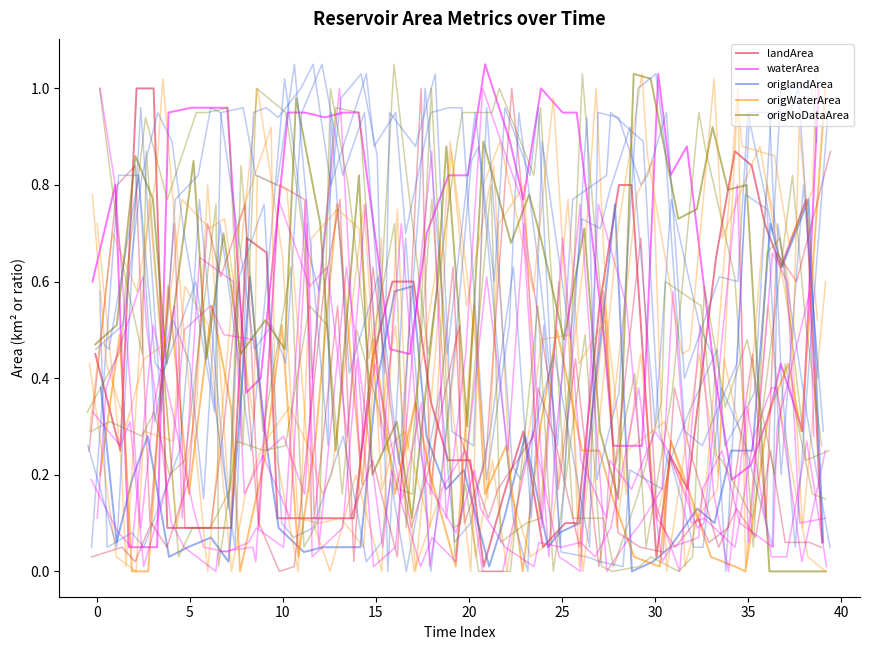

What value does the landArea series have at 20?

0.2